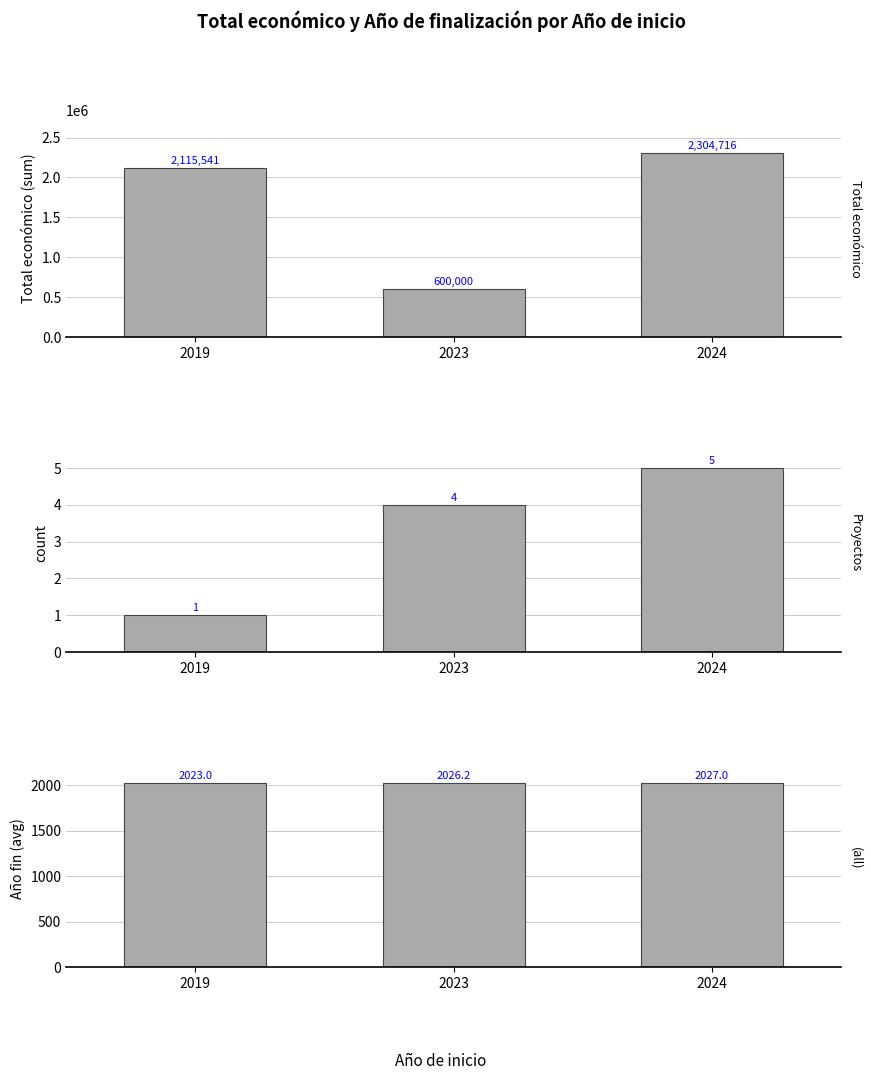

Where is (all) nearest to the value 2025?

2023